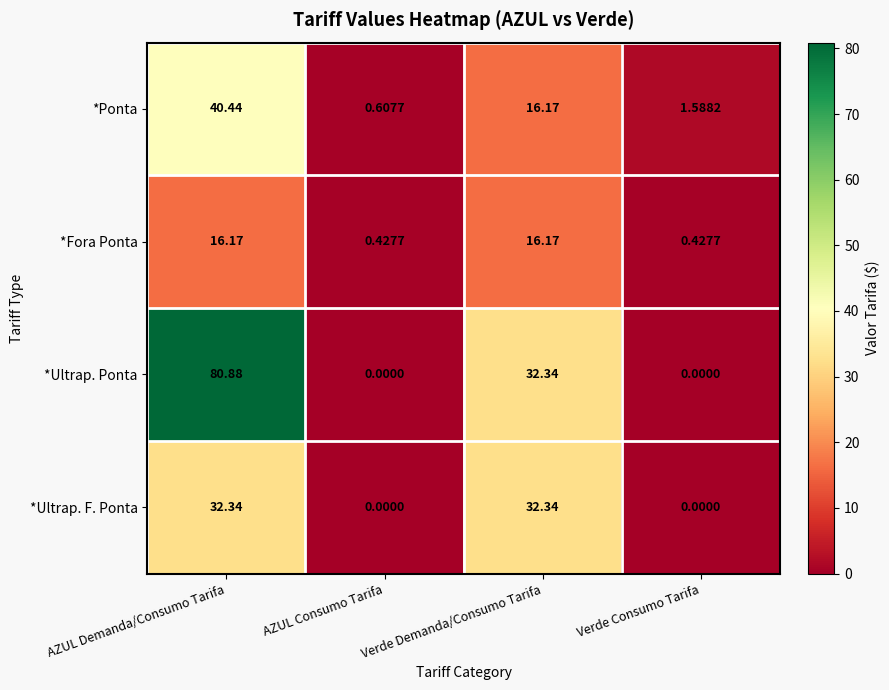

Rank the series by their maximum value, from highest to lowest.

*Ultrap. Ponta, *Ponta, *Ultrap. F. Ponta, *Fora Ponta